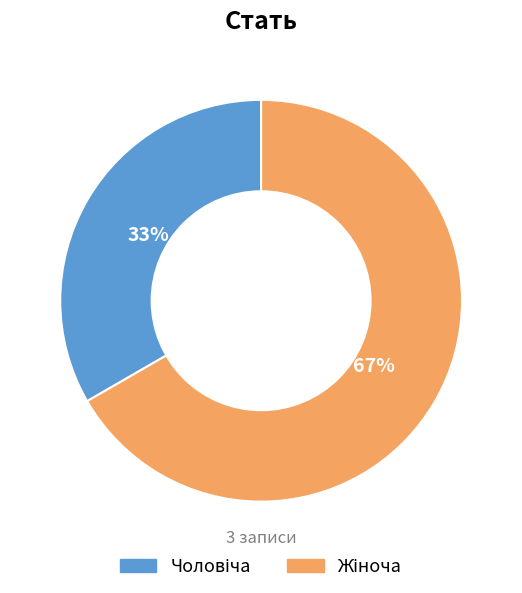

Is there a majority slice in this chart?

Yes